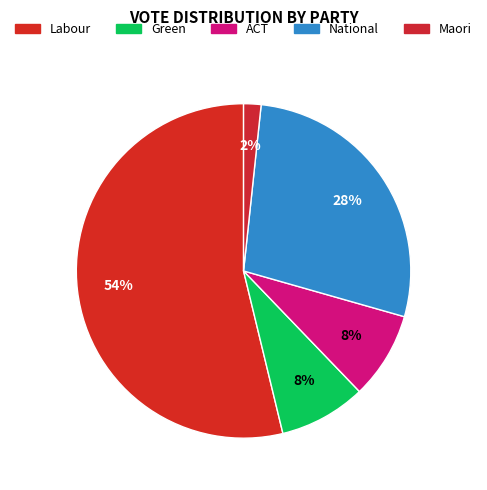

Which category has the smallest portion of the pie?

Maori